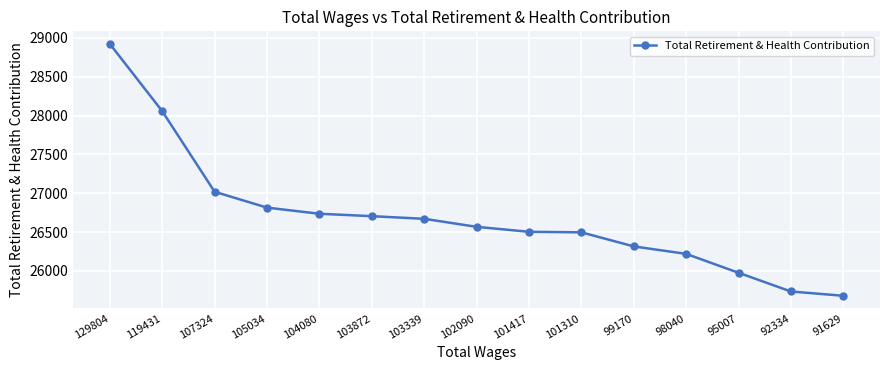

What is the difference between the maximum and minimum values?

3240